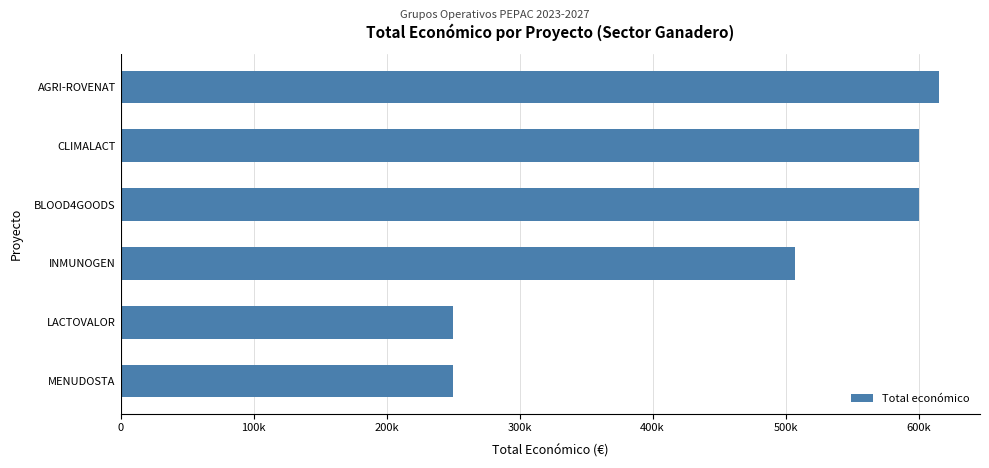

What is the maximum value shown in the chart?

615375